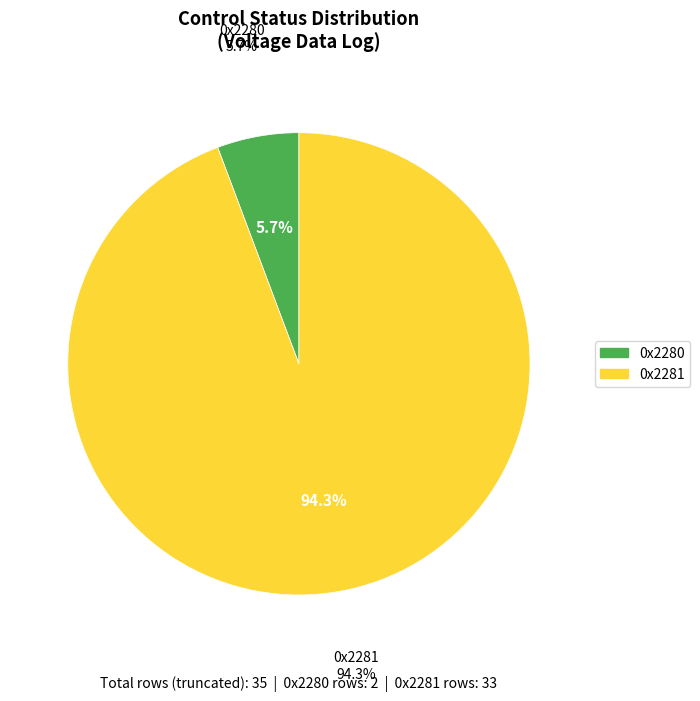

How many segments does this pie chart have?

2